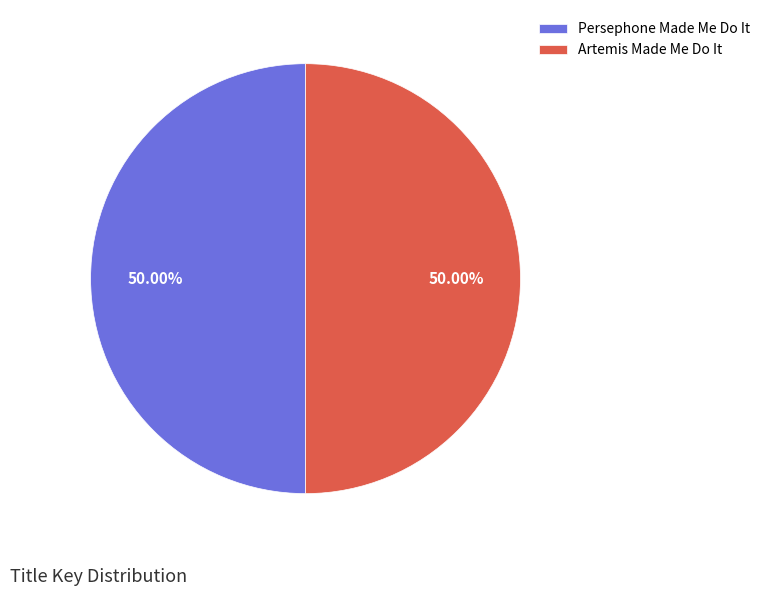

How many segments does this pie chart have?

2